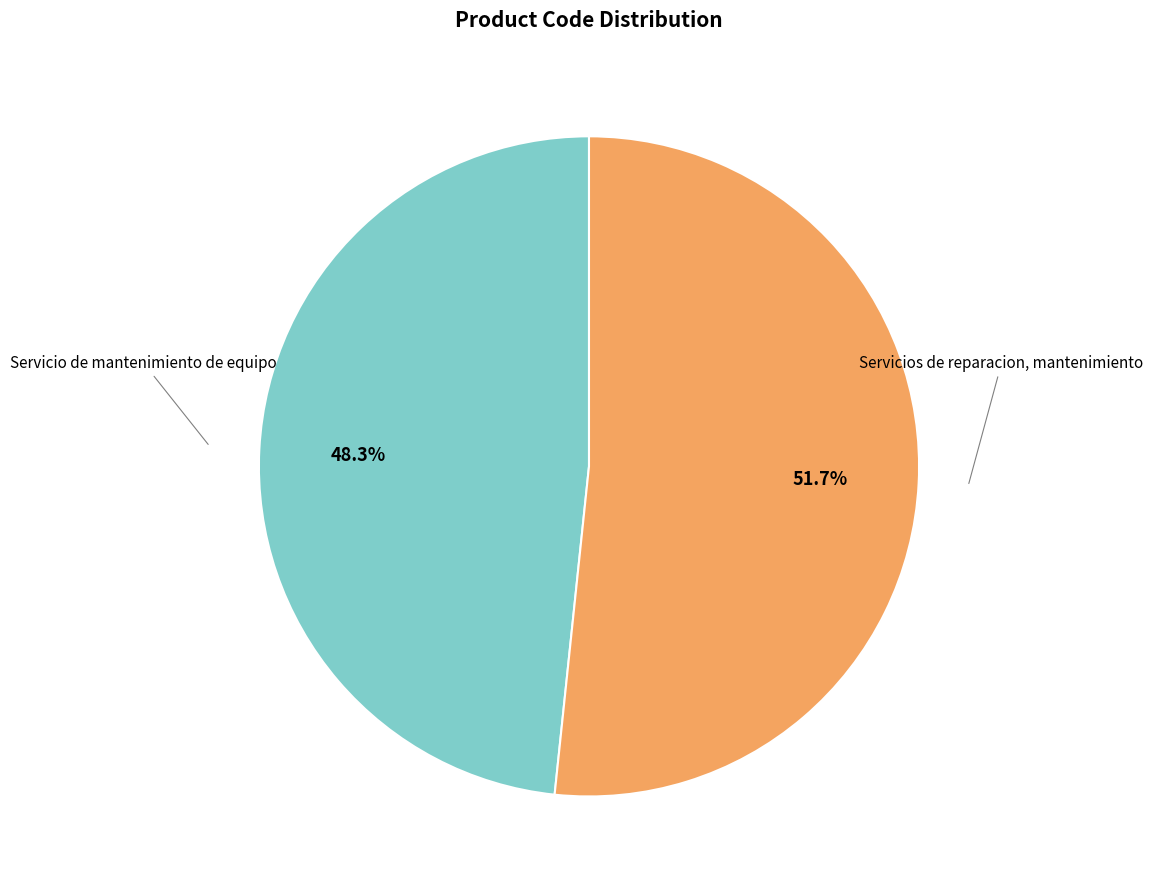

Is there any slice that represents more than half of the pie?

Yes